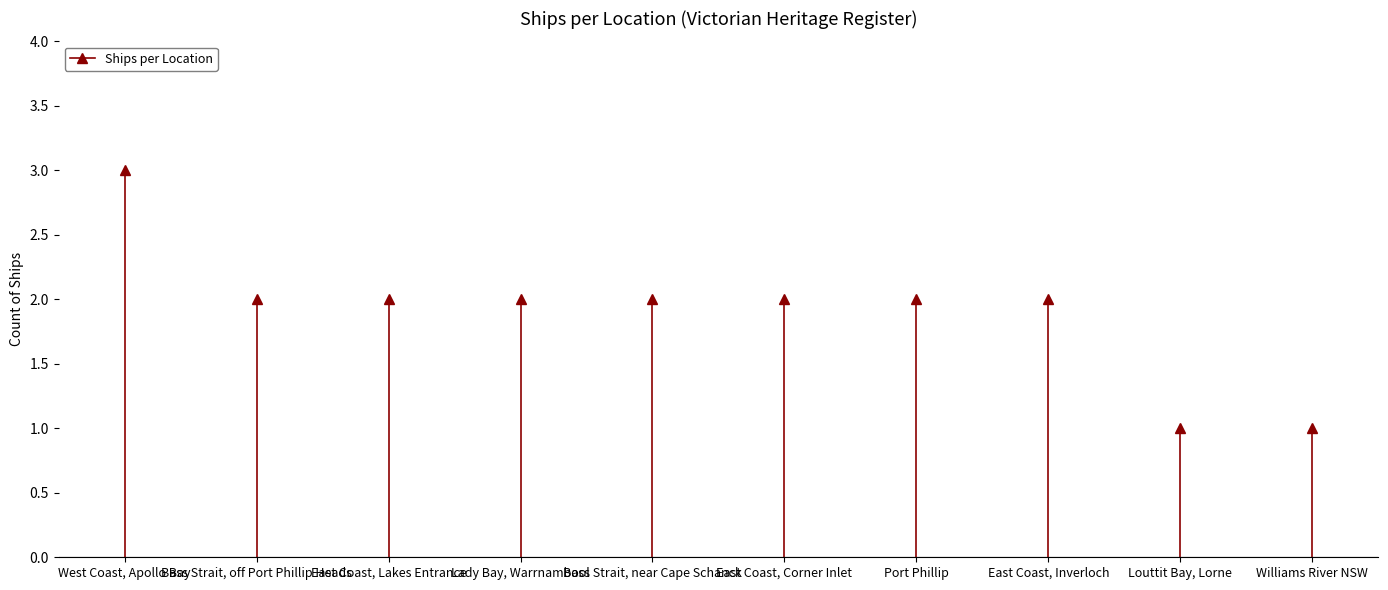

Reading left to right, what are all the values shown in this chart?

3	2	2	2	2	2	2	2	1	1